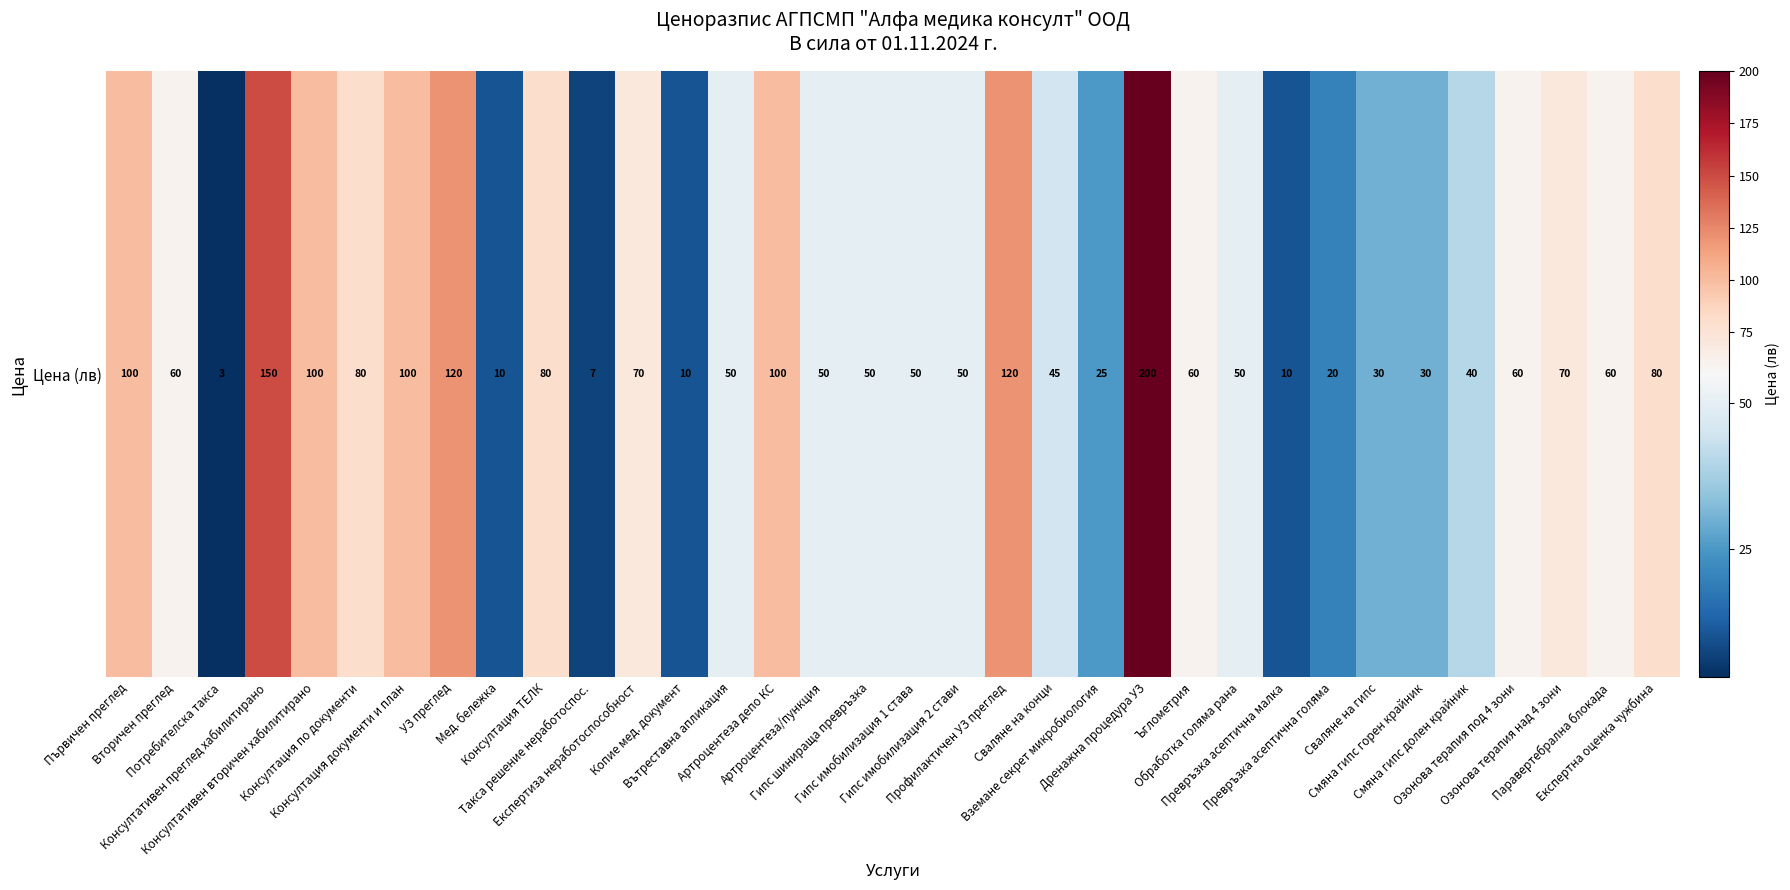

The chart shows a value of 80 at Експертна оценка чужбина. True or false?

True